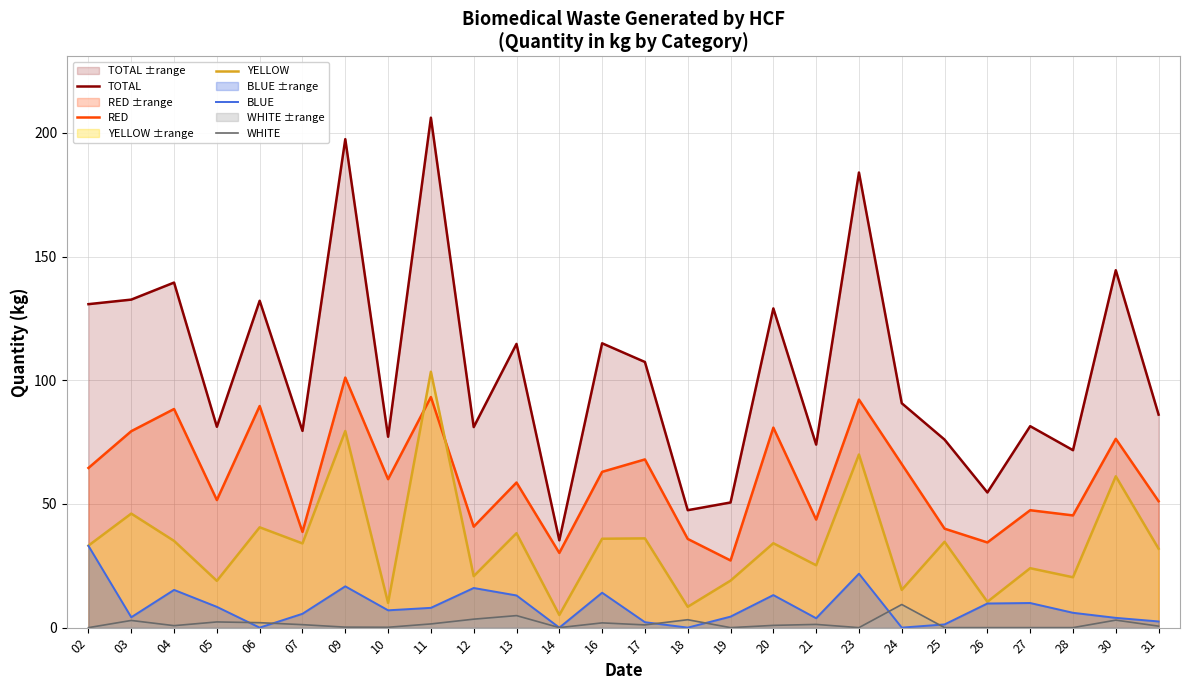

What is the difference between the maximum and minimum values in the RED series?

73.9